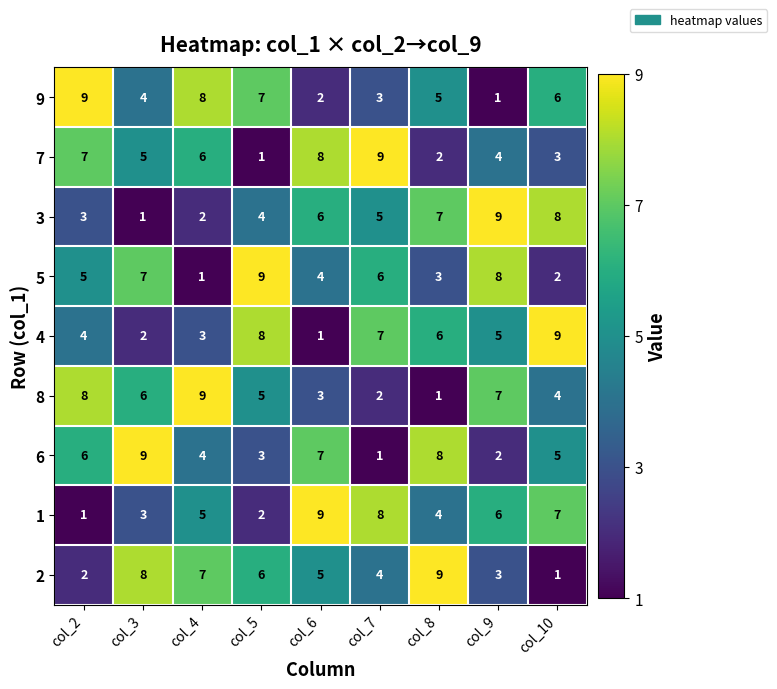

What is the spread (max minus min) of values at col_2?

8